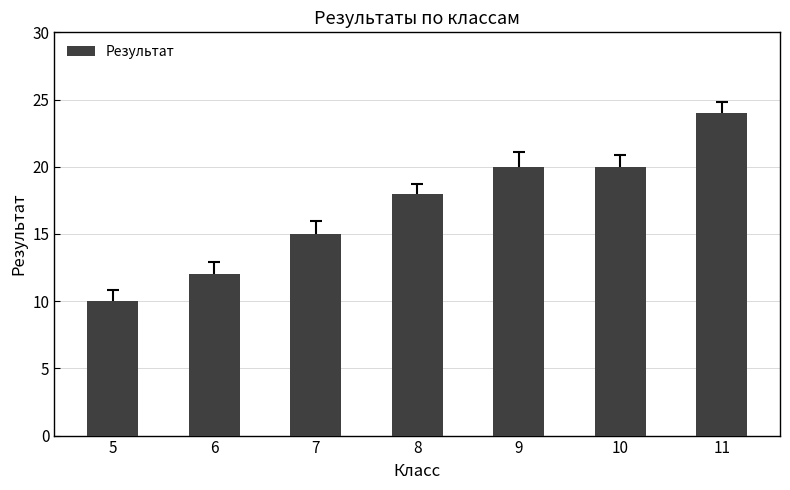

Read the value at 8, to the nearest 5.

20